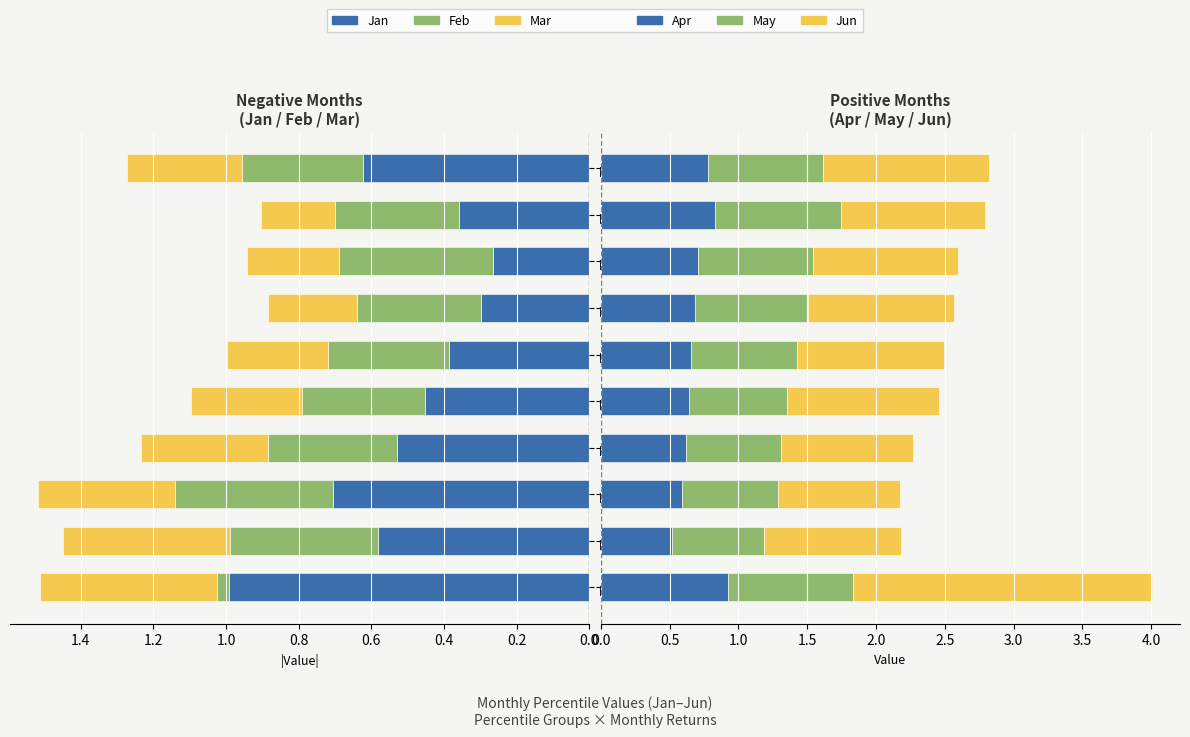

What is the value of the Apr bar at the 6th from the left?

0.7